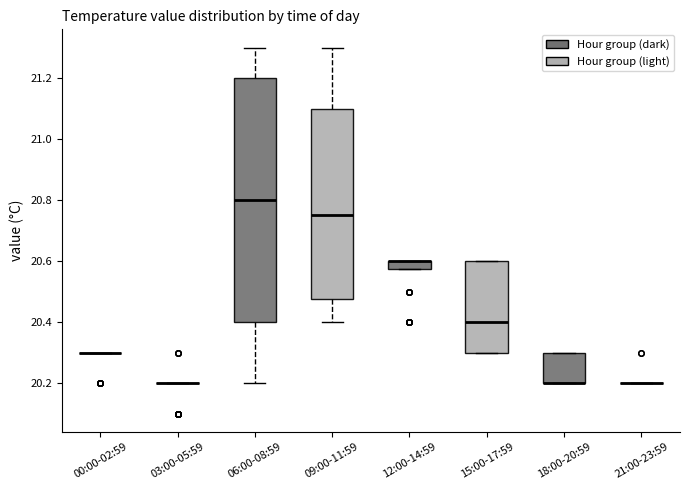

Where is the lower edge of the box for 09:00-11:59 on the y-axis? The values are not printed on the chart, so give them approximately, as read against the axis.

20.48